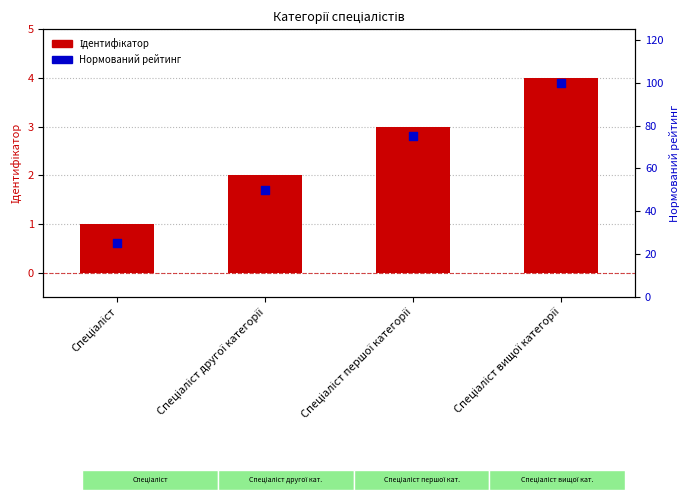

What are all the series names shown in the legend?

Ідентифікатор, Нормований рейтинг